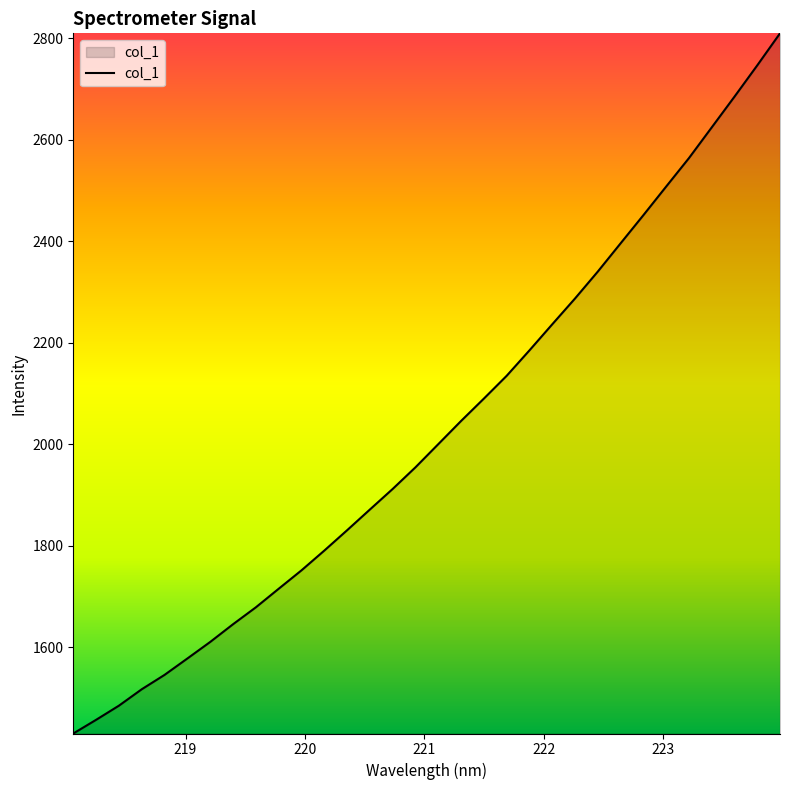

What is the difference between the maximum and minimum values?

1379.5